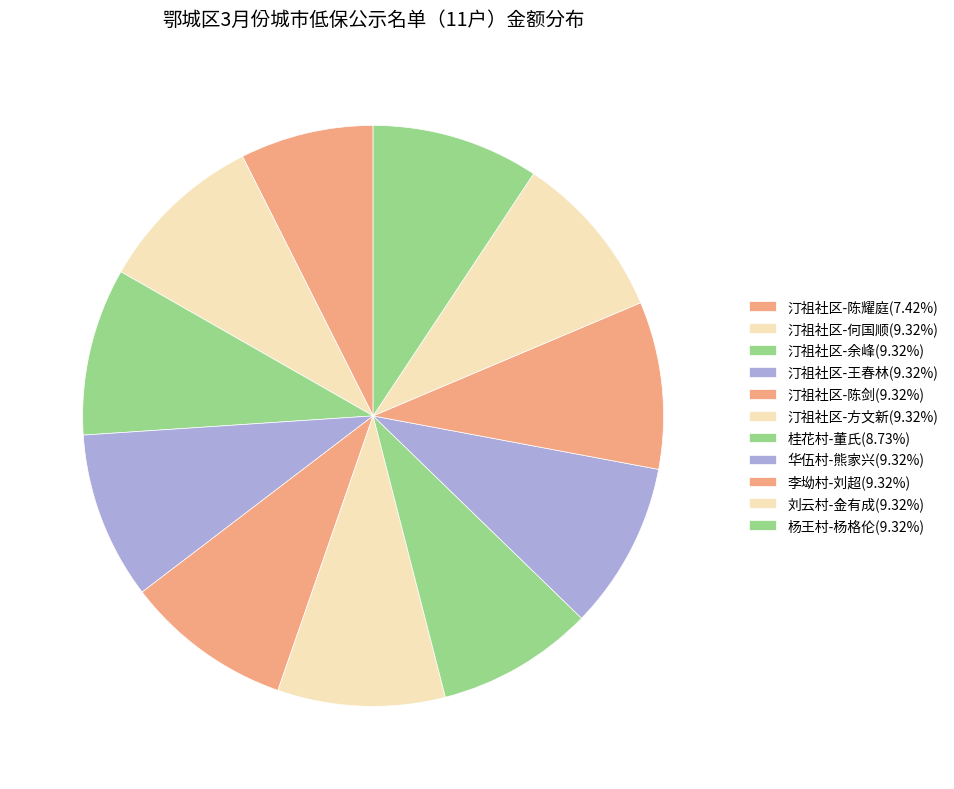

Between 杨王村-杨格伦 and 桂花村-董氏, which is larger?

杨王村-杨格伦